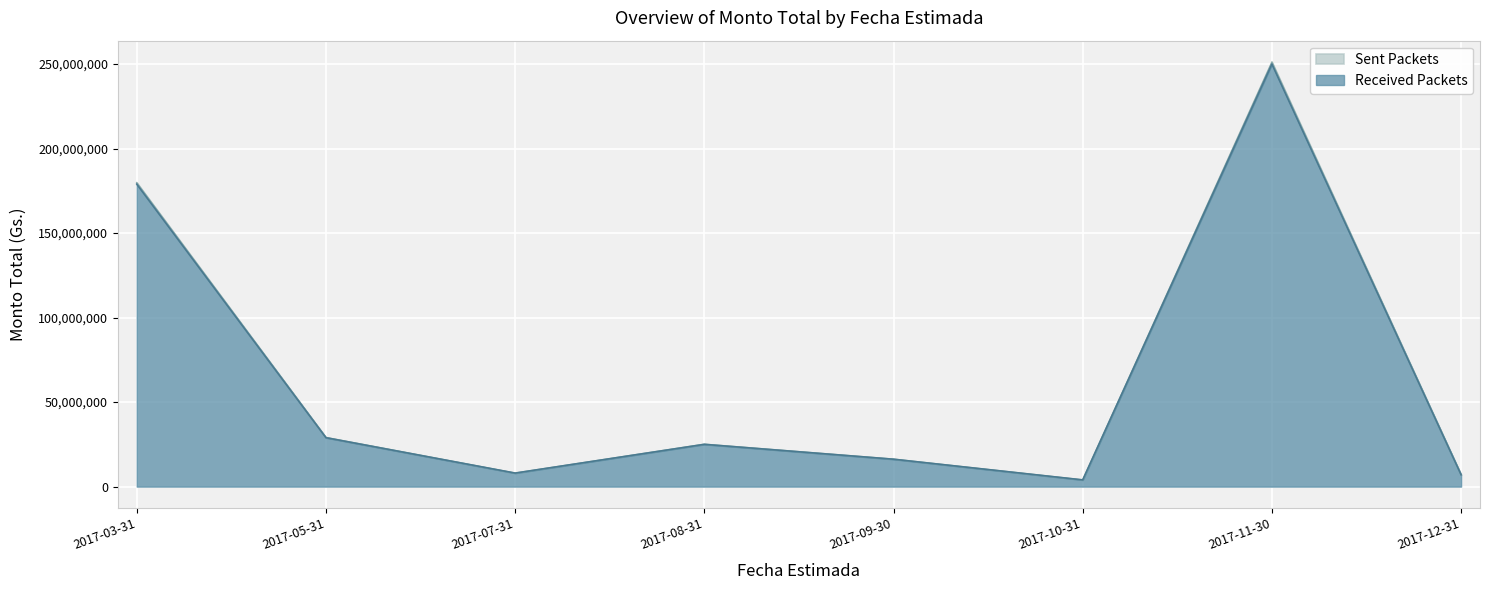

List the labels in order of value, smallest first.

2017-10-31, 2017-12-31, 2017-07-31, 2017-09-30, 2017-08-31, 2017-05-31, 2017-03-31, 2017-11-30